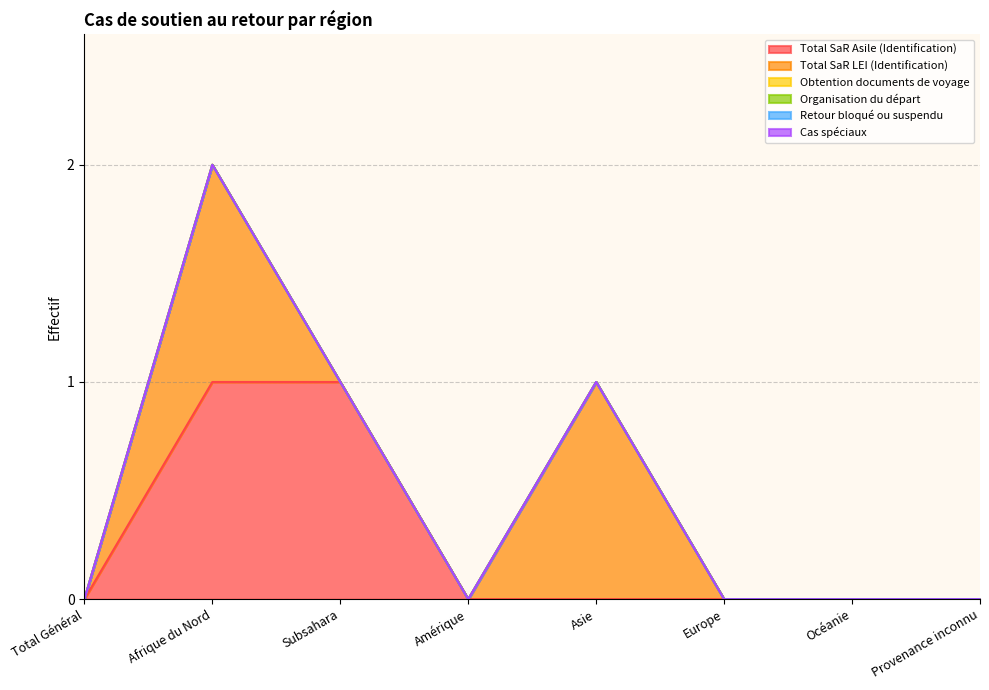

Rank the series by their maximum value, from highest to lowest.

Total SaR Asile (Identification), Total SaR LEI (Identification), Obtention documents de voyage, Organisation du départ, Retour bloqué ou suspendu, Cas spéciaux